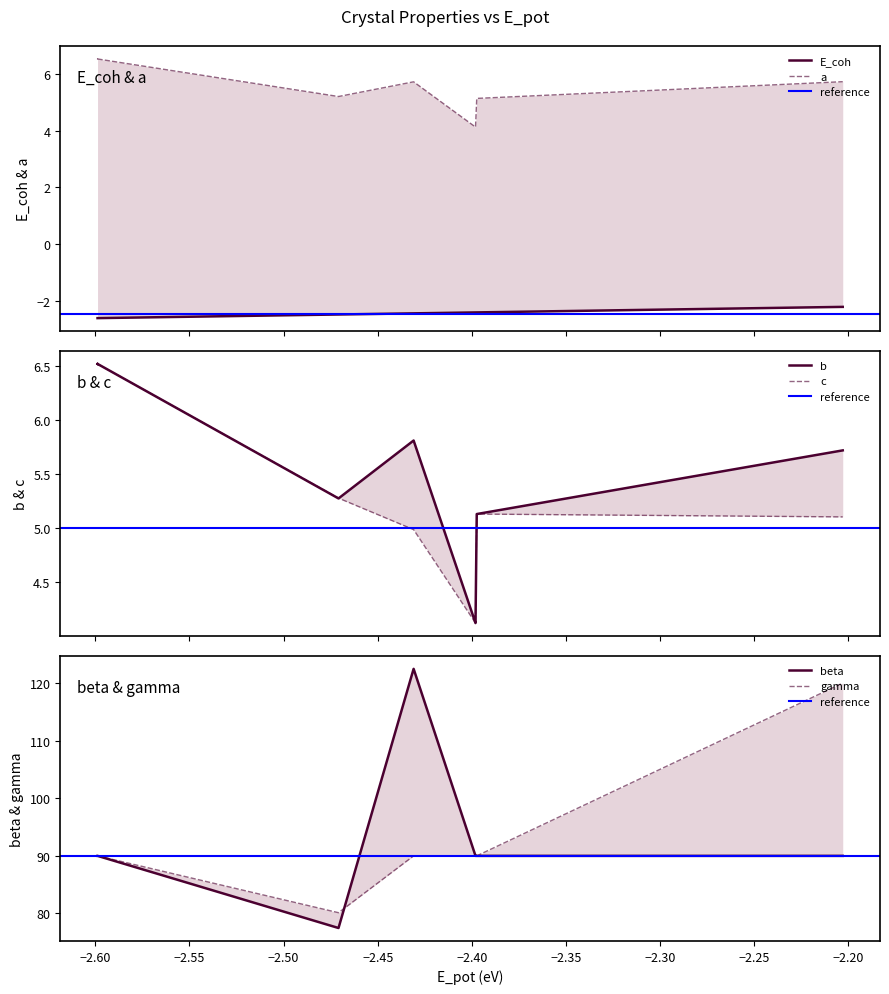

What is the value of the gamma point at the 4th from the left?

90.0